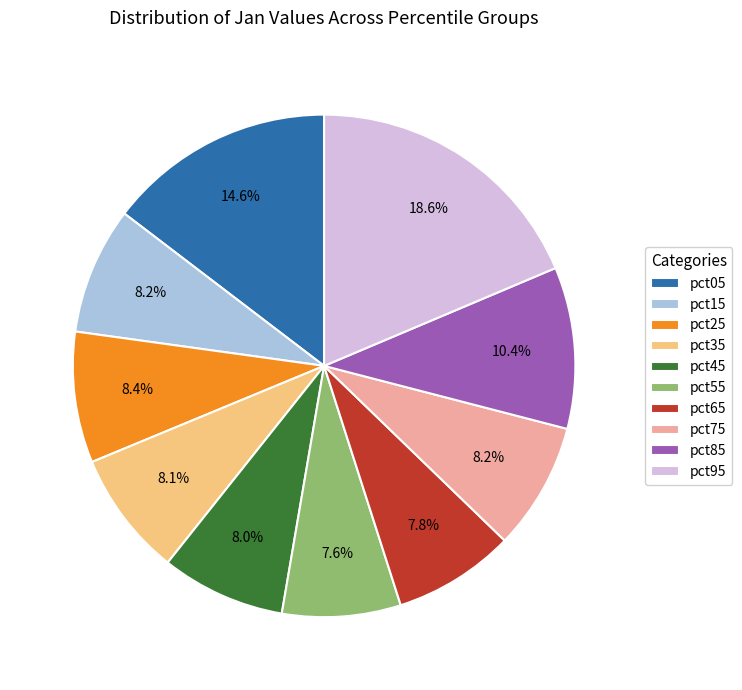

Which slice is the largest?

pct95